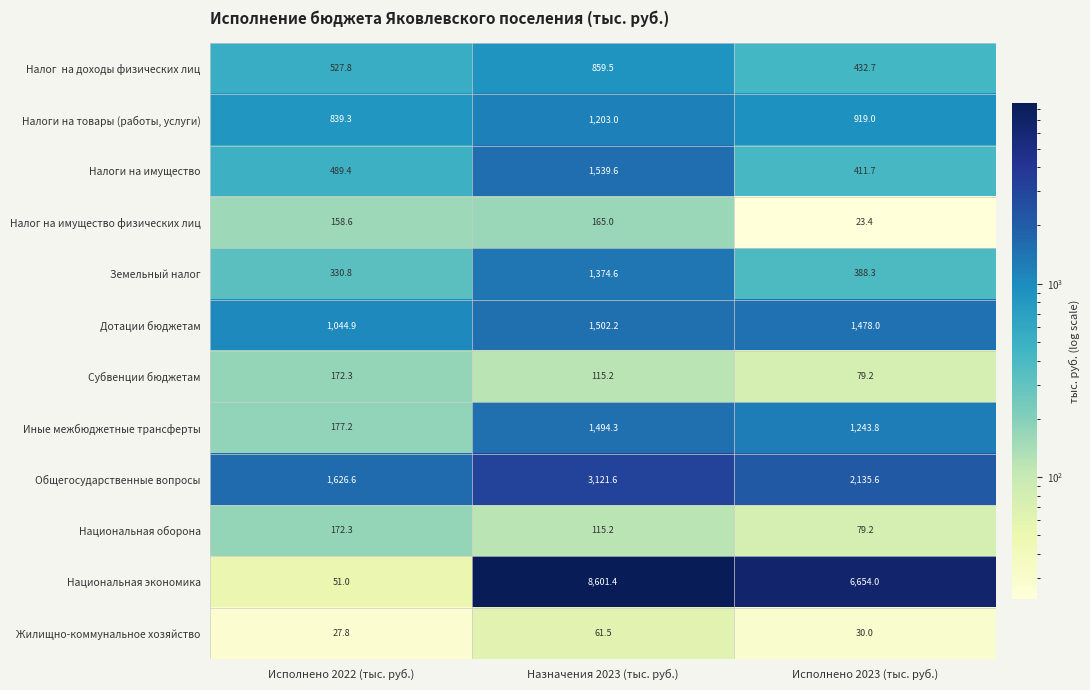

The value of Налоги на товары (работы, услуги) at Исполнено 2023 (тыс. руб.) is 477.4. True or false?

False